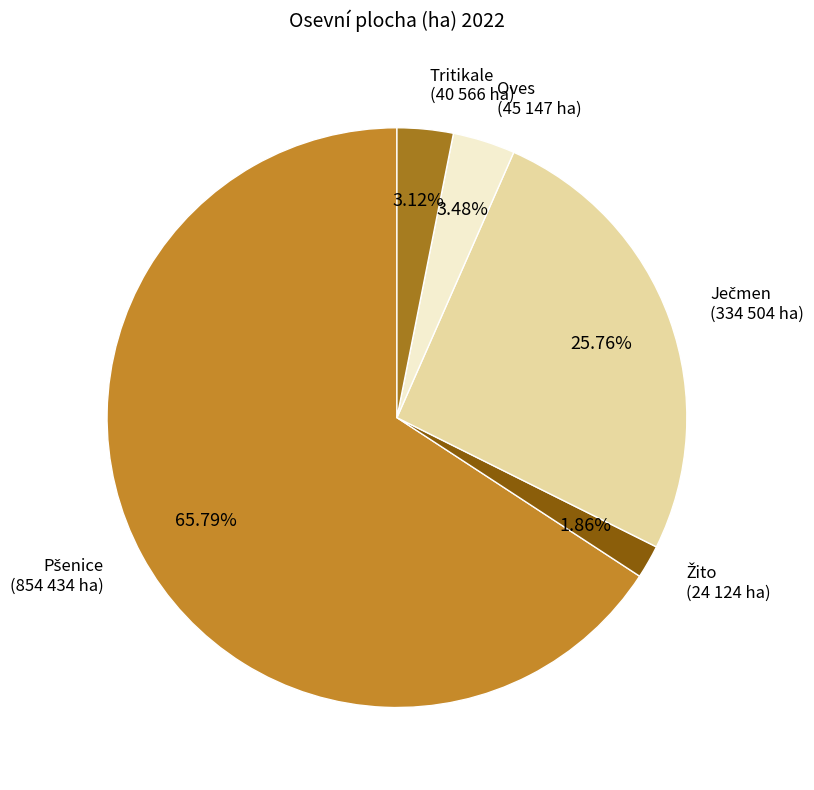

To the nearest percent, what is the difference between the largest and smallest slice percentages?

64%